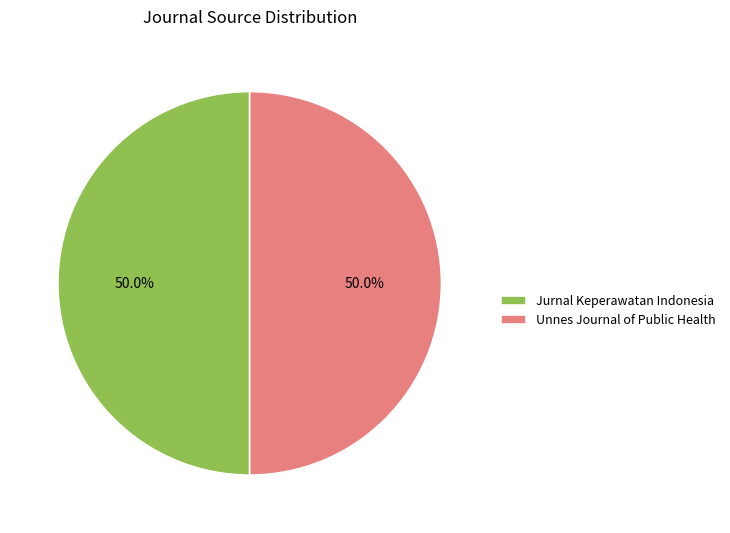

What portion of the pie excludes Jurnal Keperawatan Indonesia?

50.0%